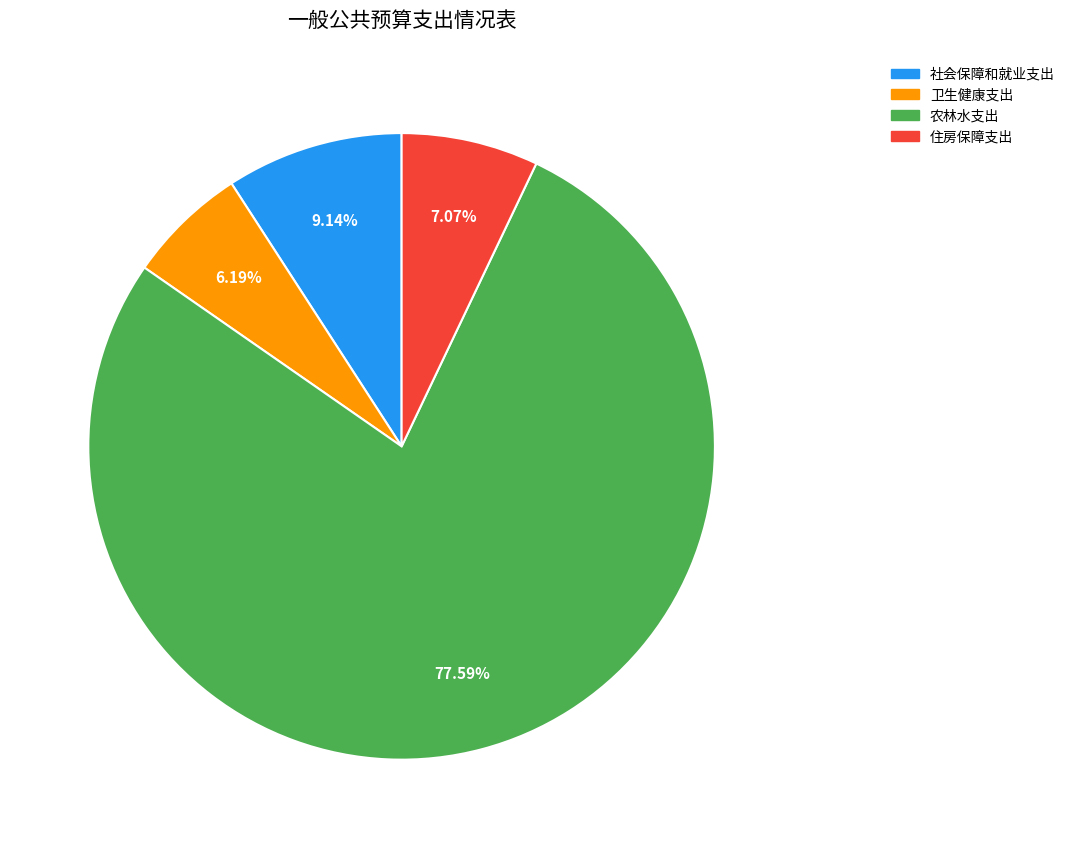

To the nearest percent, what percentage of the pie is 农林水支出?

78%